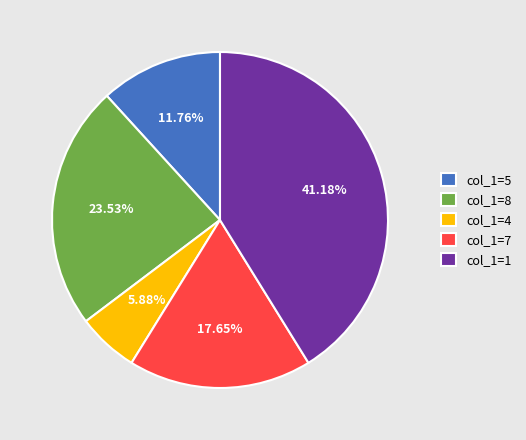

Approximately how many times larger is the value at col_1=4 compared to col_1=5?

0.5